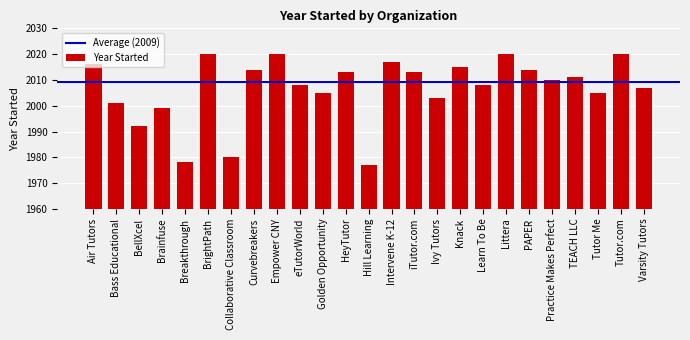

What is the difference between the maximum and minimum values?

43